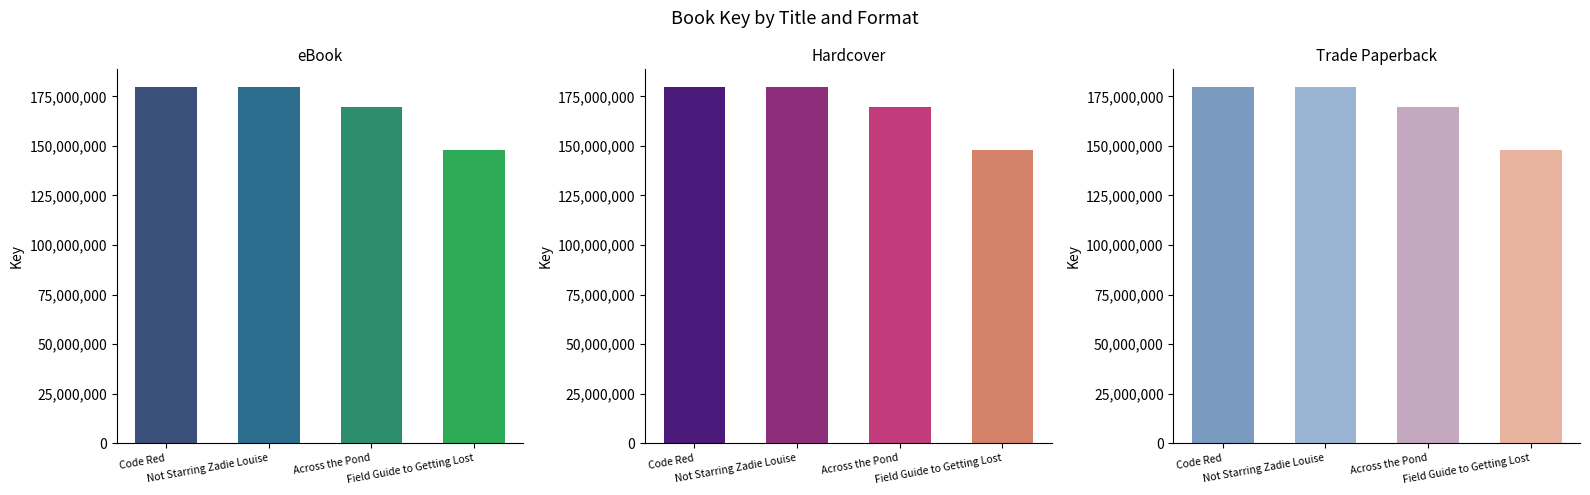

What is the label of the 3rd bar from the right?

Not Starring Zadie Louise